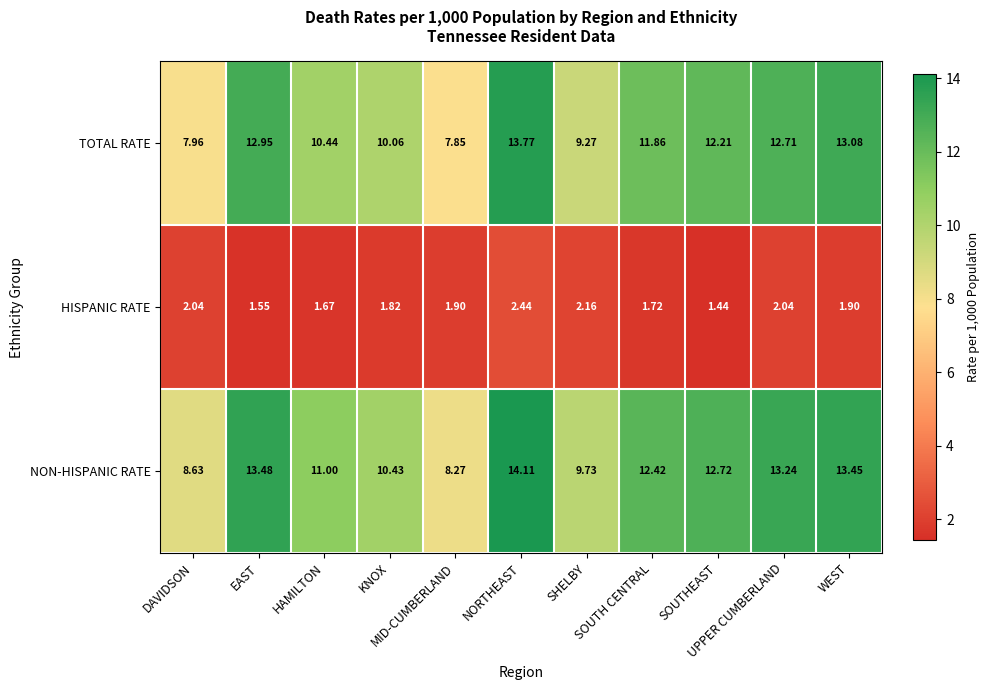

Rank the series by their maximum value, from lowest to highest.

HISPANIC RATE, TOTAL RATE, NON-HISPANIC RATE